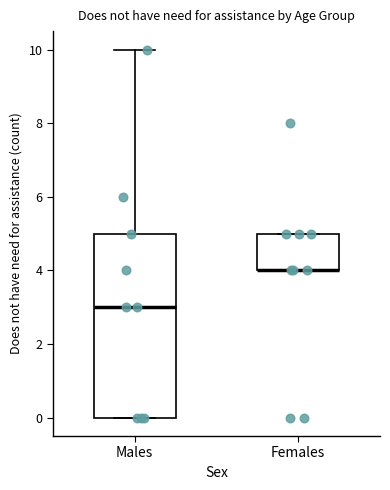

Comparing the boxes themselves (not the whiskers), which one is the tallest?

Males